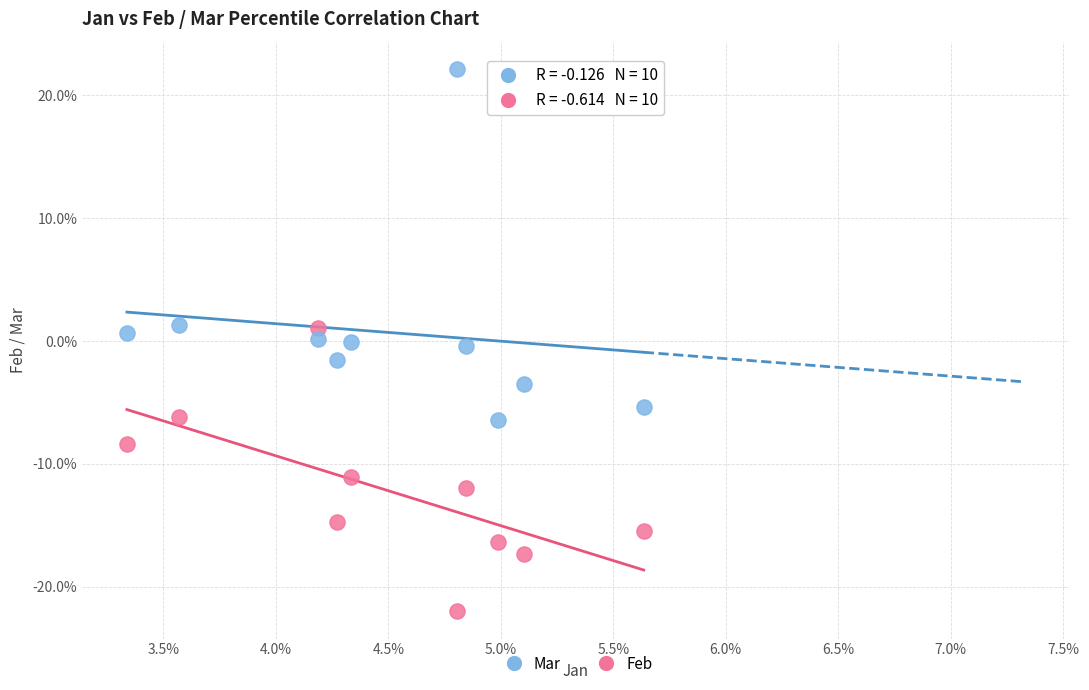

Which series contains the lowest Y value?

Feb